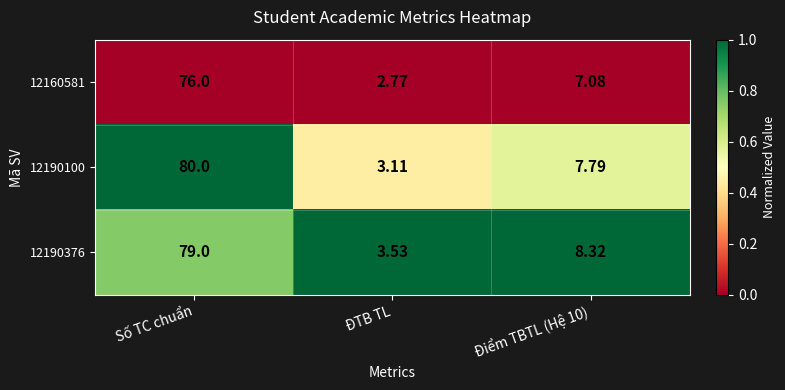

At which category does the chart reach its minimum across all series?

ĐTB TL